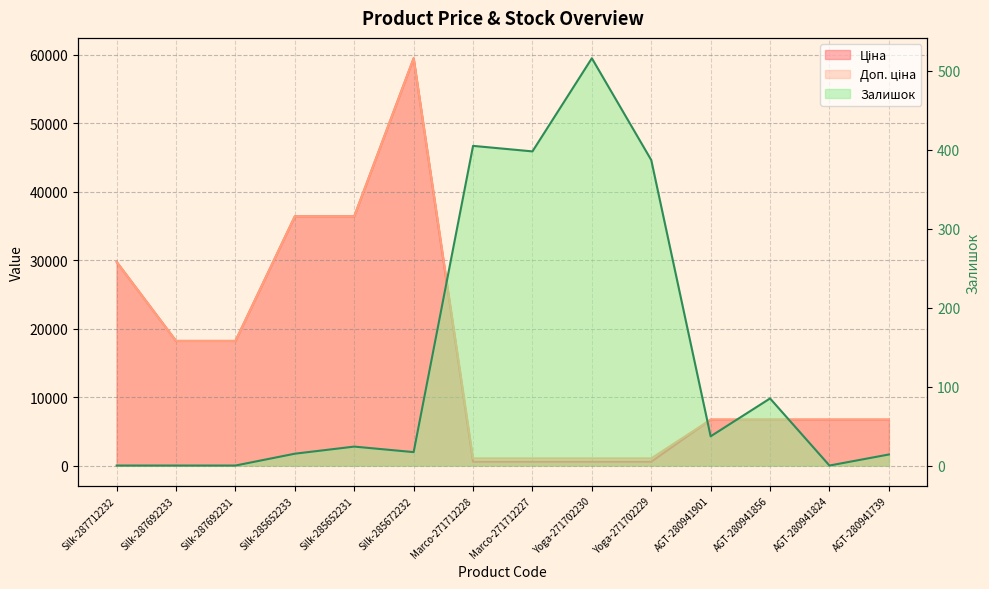

Which series has the largest total across all categories?

Доп. ціна